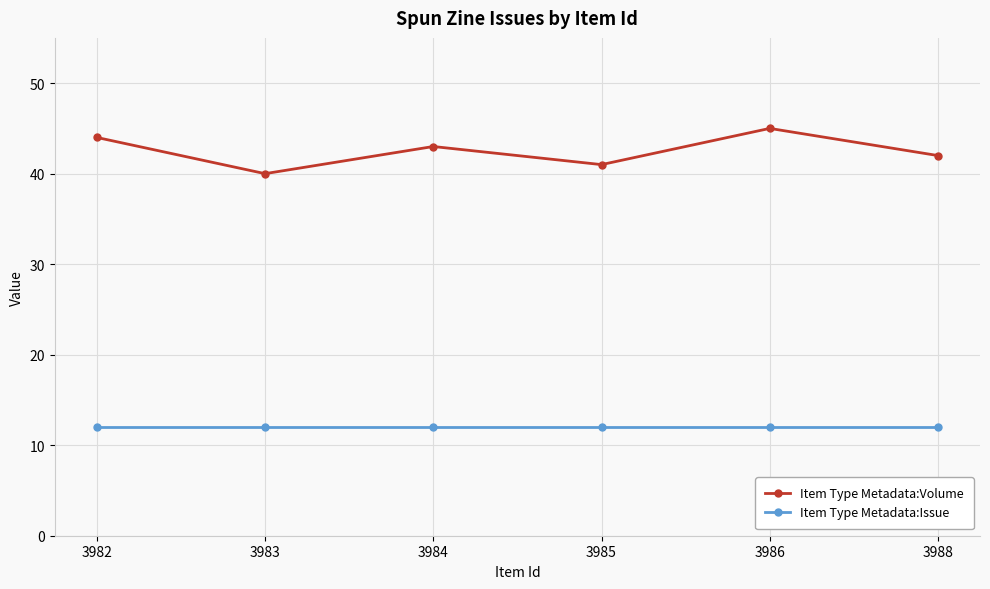

Which series changed the most between 3986 and 3988?

Item Type Metadata:Volume